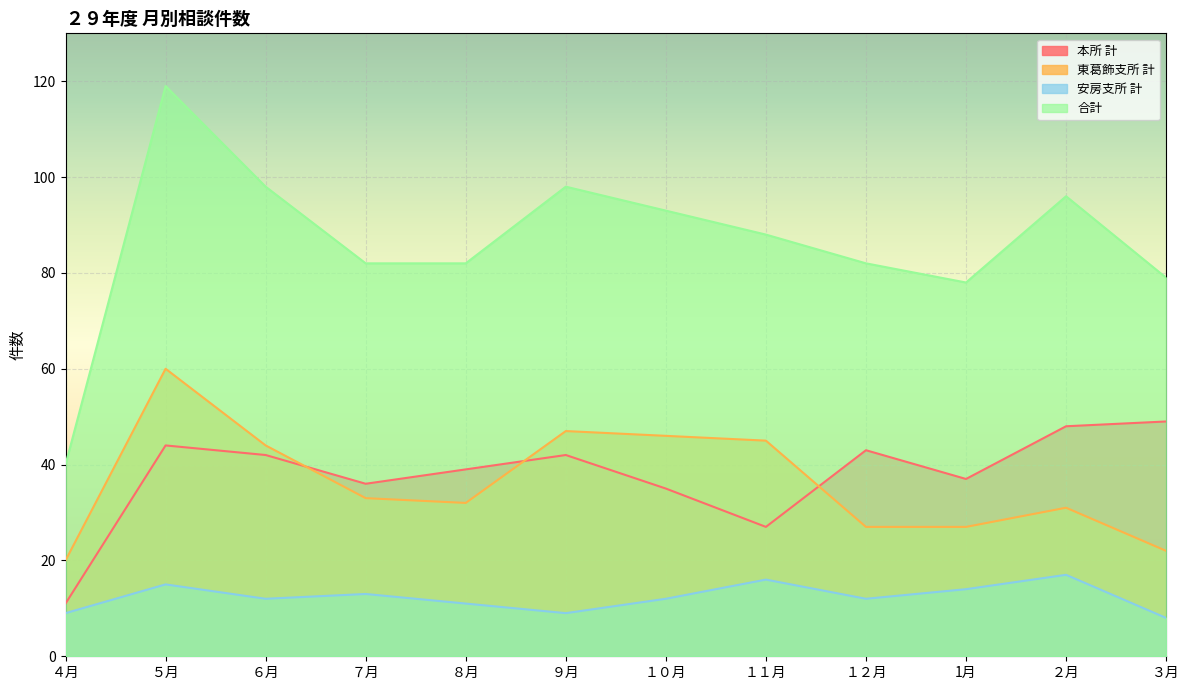

The 東葛飾支所 計 series shows 9 at １２月. True or false?

False